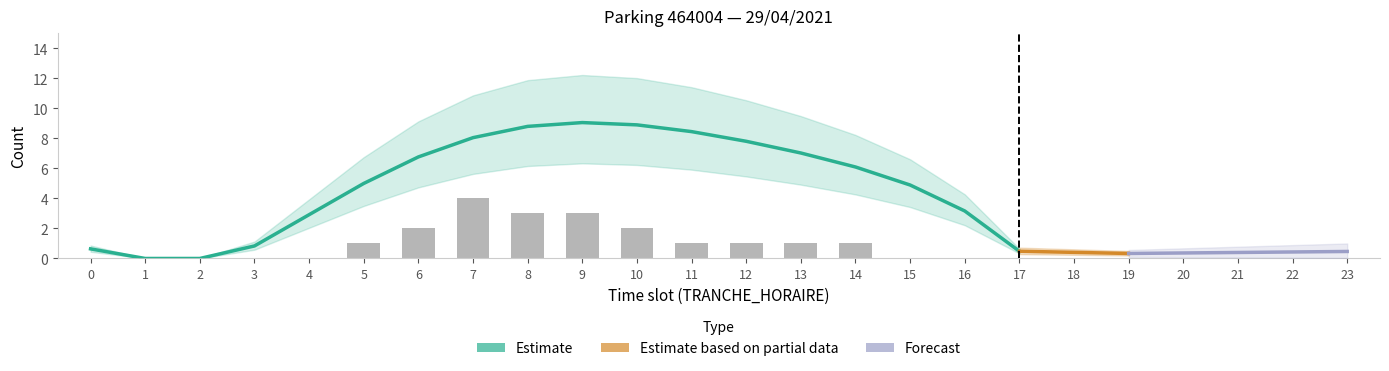

What is the difference between the values at 14 and 6?

1